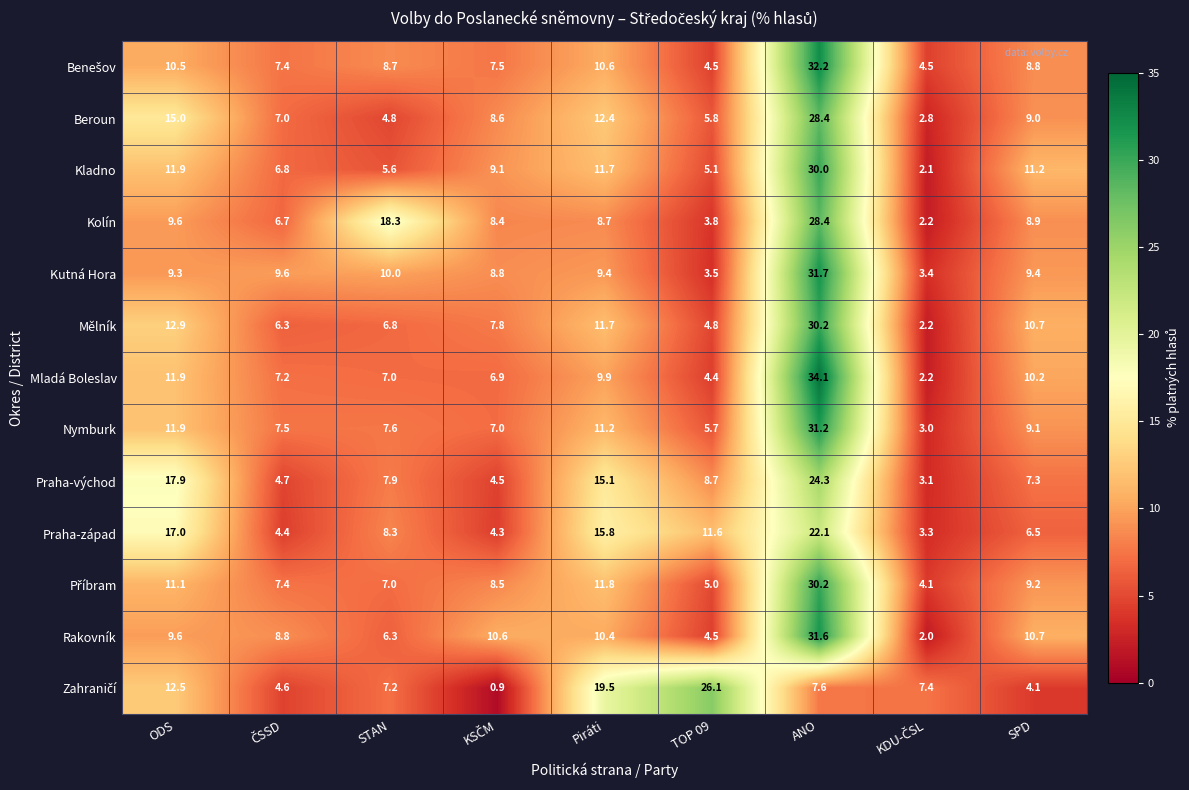

Which series has the largest range (max minus min)?

Mladá Boleslav